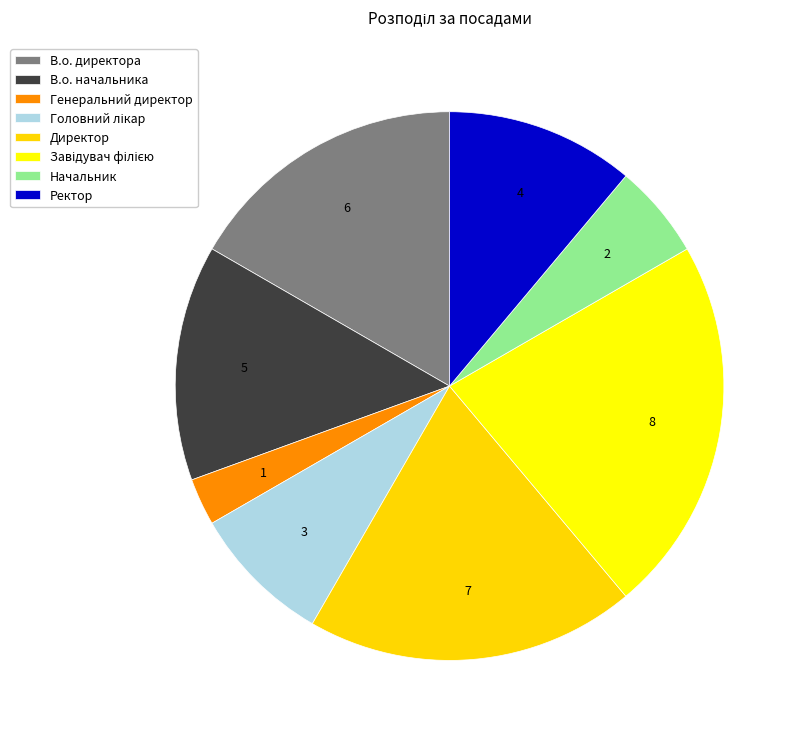

Count the number of slices in the pie.

8